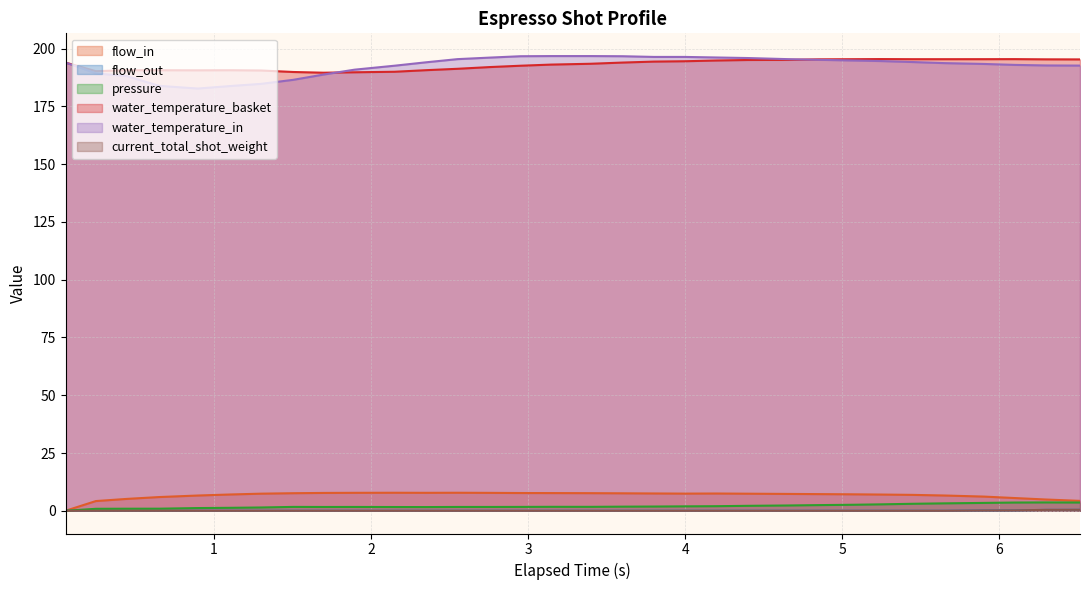

True or false: water_temperature_basket and water_temperature_in intersect in this chart.

True